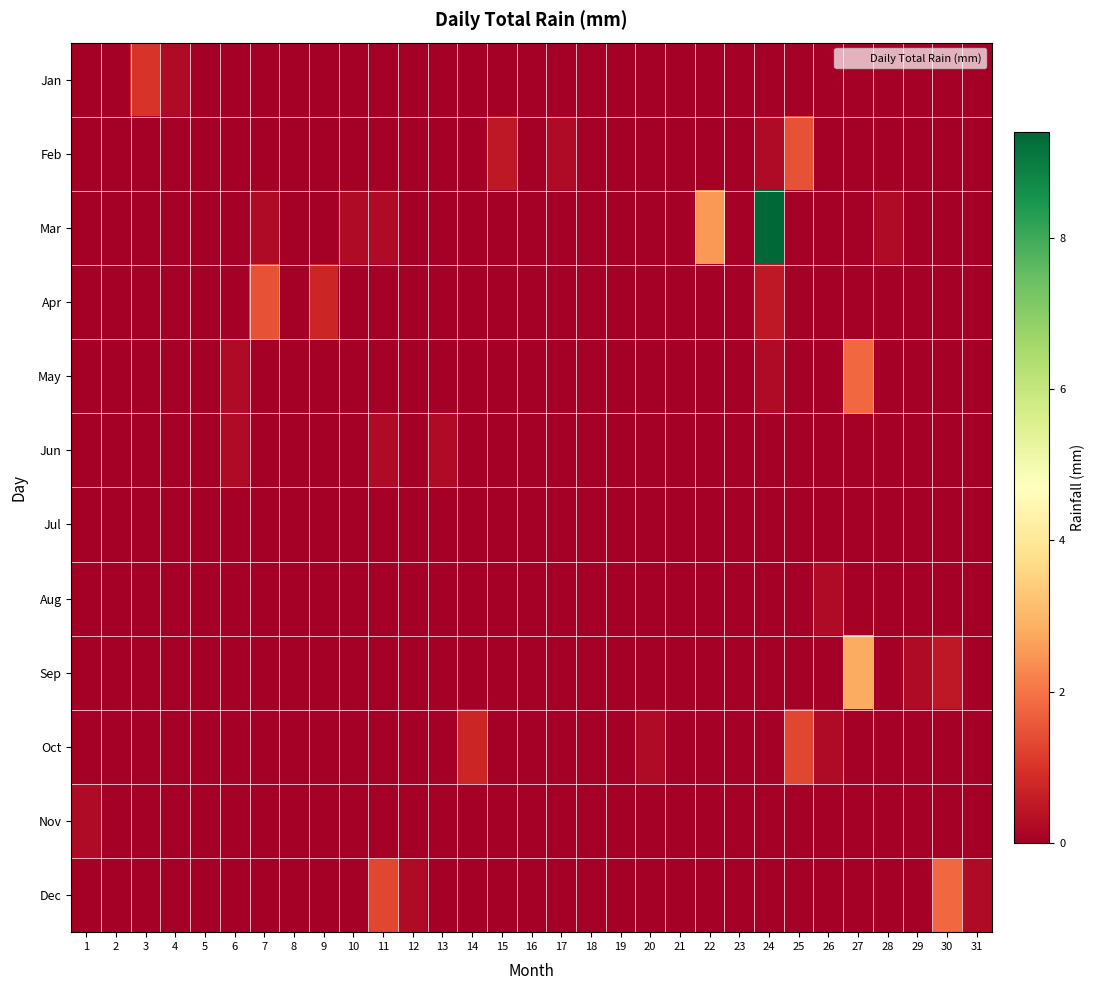

Rank the series by their maximum value, from highest to lowest.

Mar, Sep, May, Dec, Feb, Apr, Oct, Jan, Jun, Aug, Nov, Jul